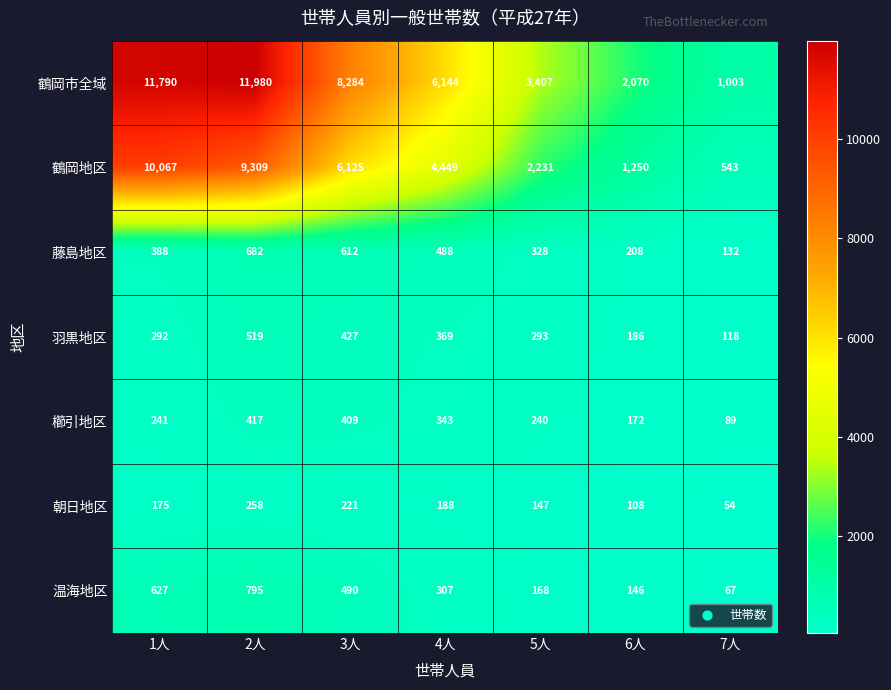

At which category is the sum across all series the highest?

2人